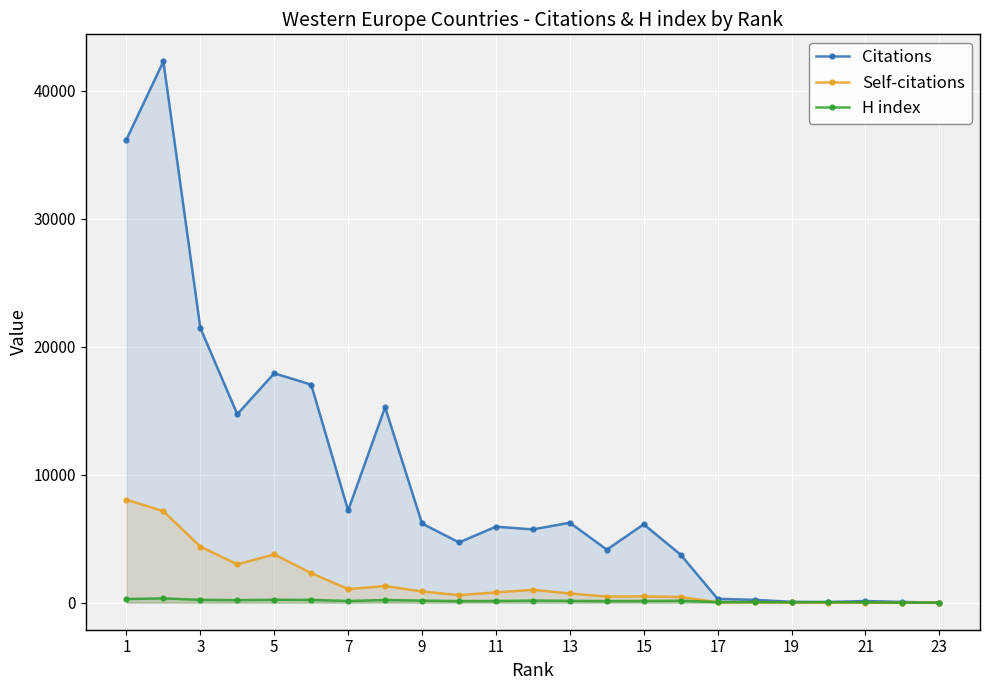

What is the greatest value displayed?

42305